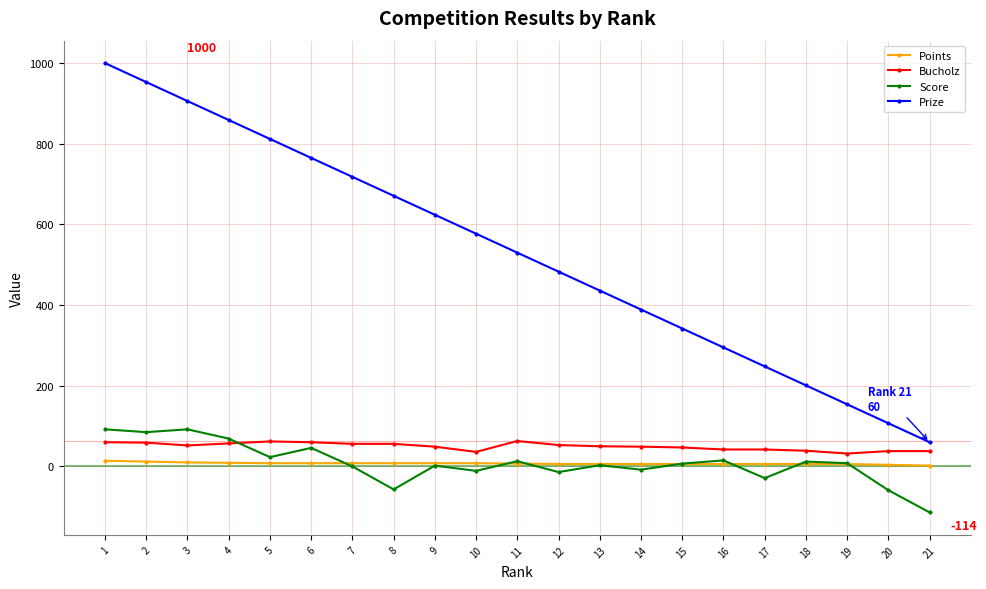

True or false: Bucholz has a value of 32 at 19.

True